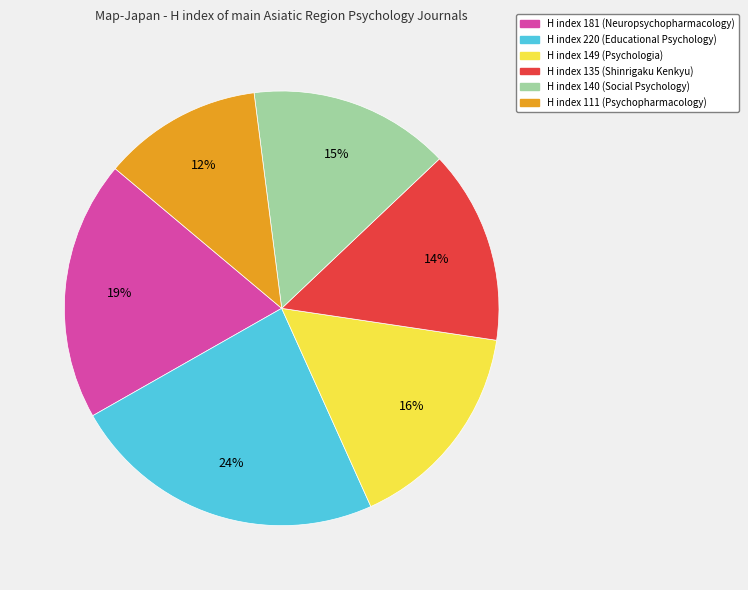

To the nearest percent, what is the average slice percentage?

17%